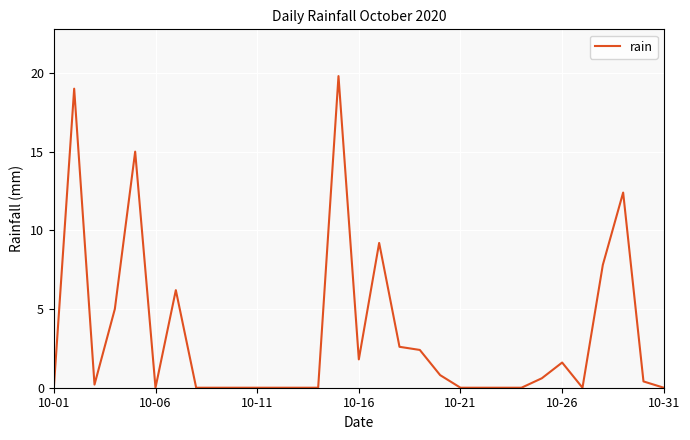

What is the maximum value shown in the chart?

19.8